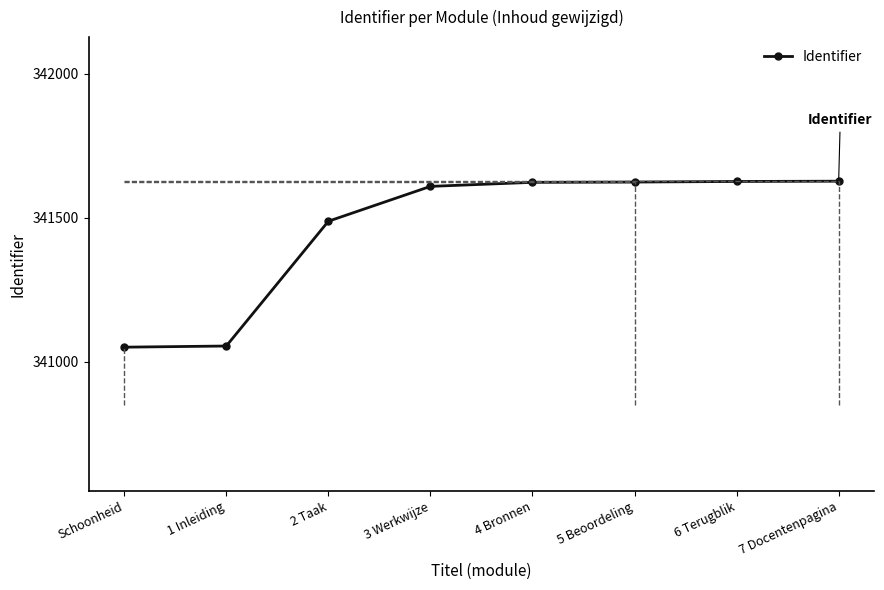

What position from the left is 5 Beoordeling?

6